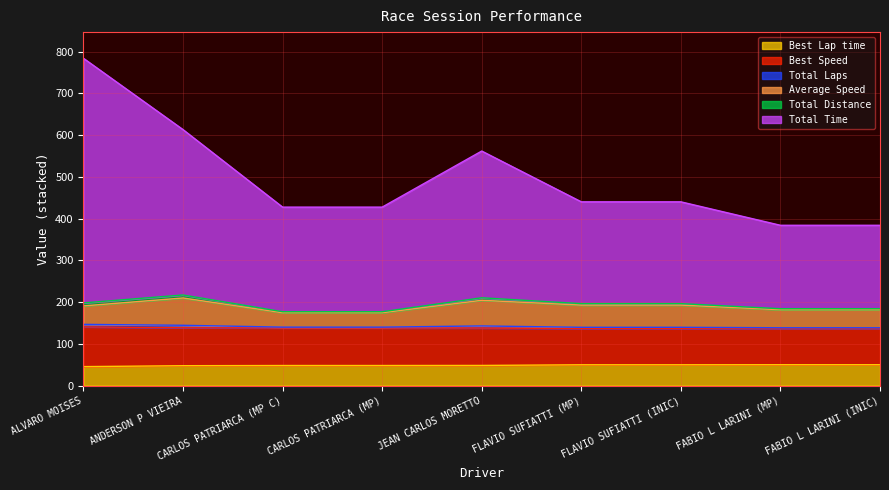

What is the label of the 1st point from the left?

ALVARO MOISES